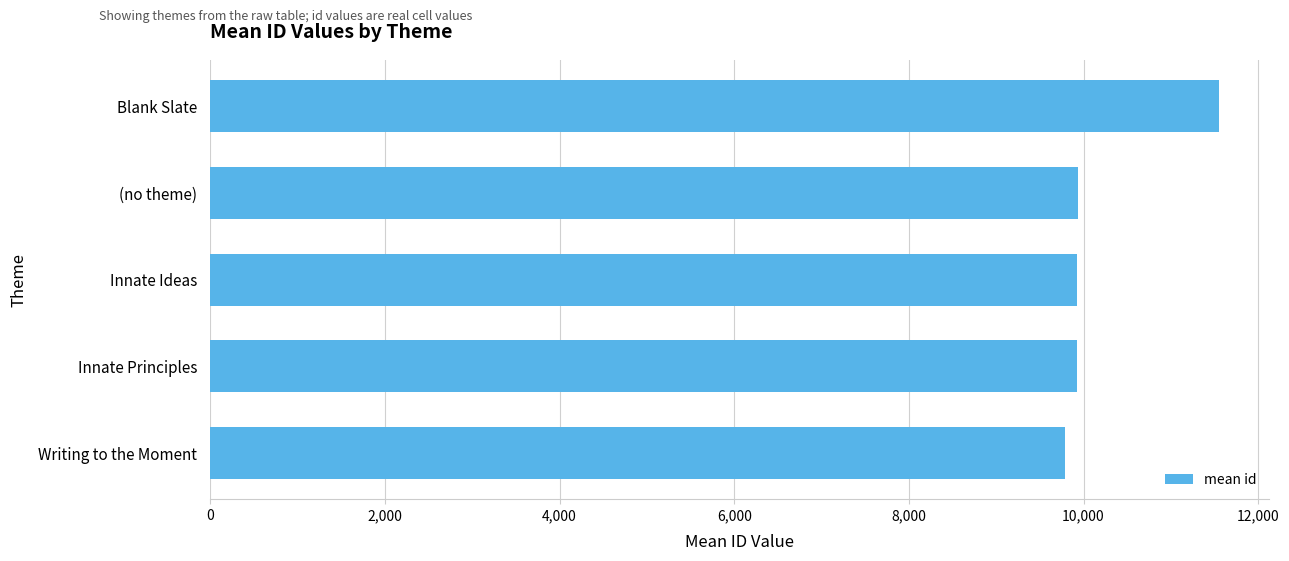

What is the difference between the maximum and minimum values?

1763.5